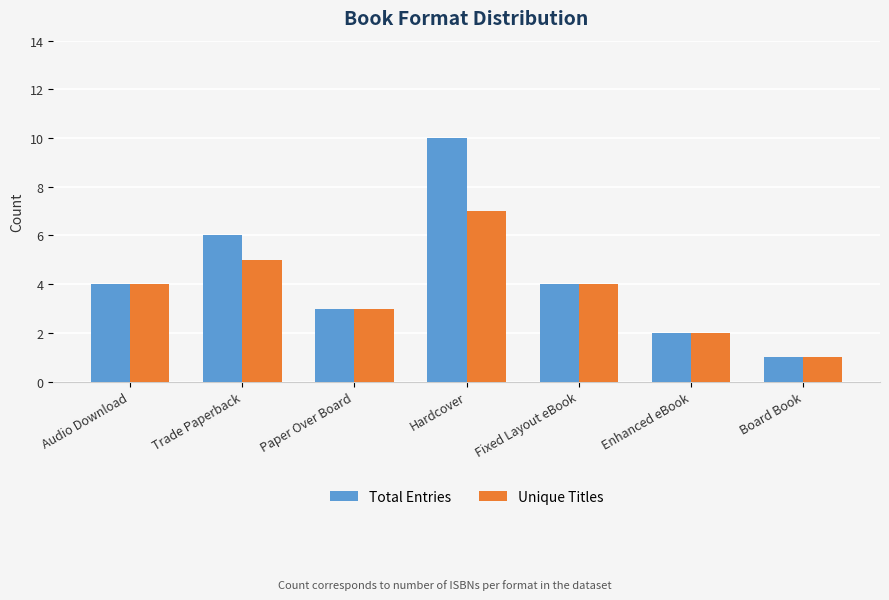

What is the total value across all series at Hardcover?

17